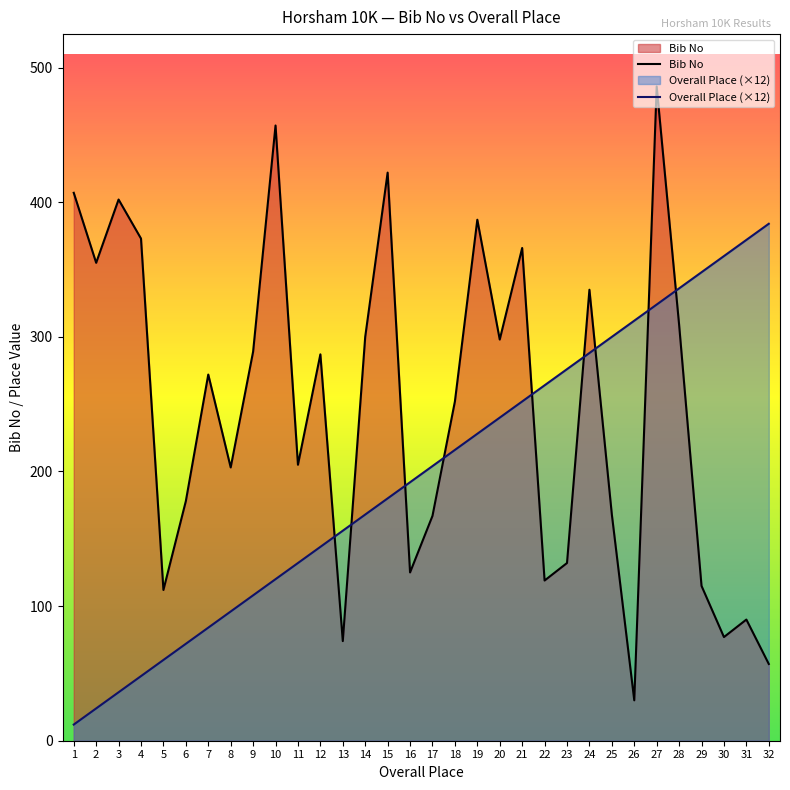

Which series ends up on top after the final intersection of Bib No and Overall Place (×12)?

Overall Place (×12)